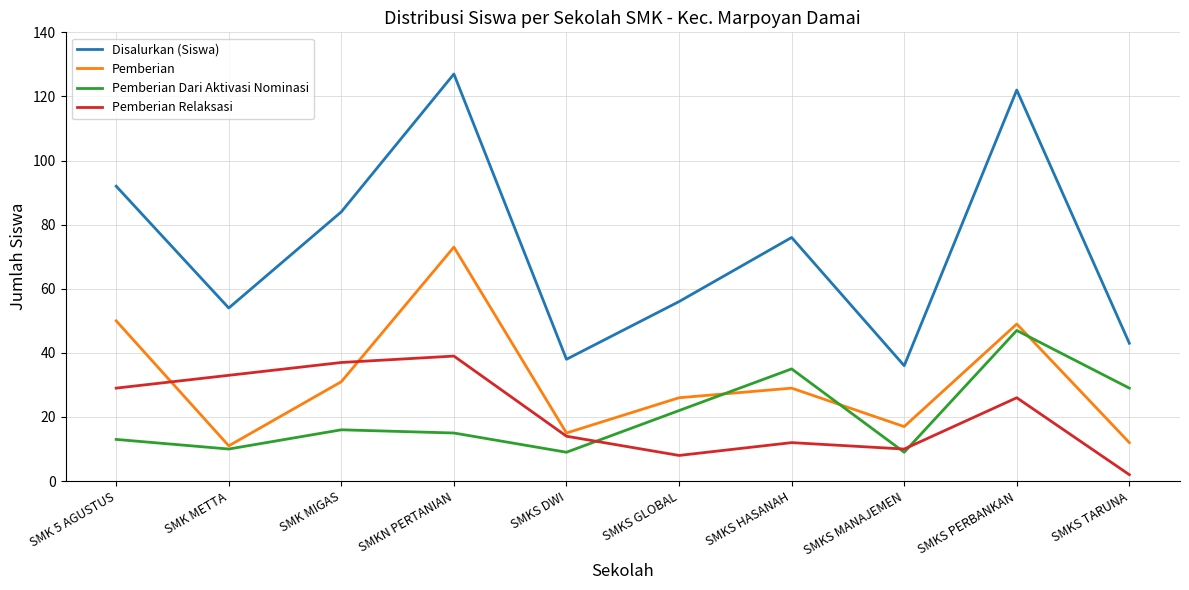

What are all the series names shown in the legend?

Disalurkan (Siswa), Pemberian, Pemberian Dari Aktivasi Nominasi, Pemberian Relaksasi